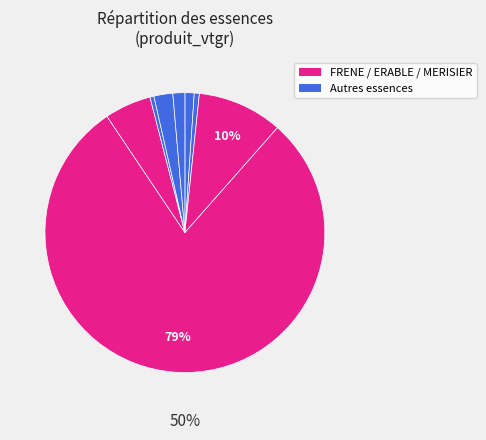

Is FRENE the majority of the pie?

Yes